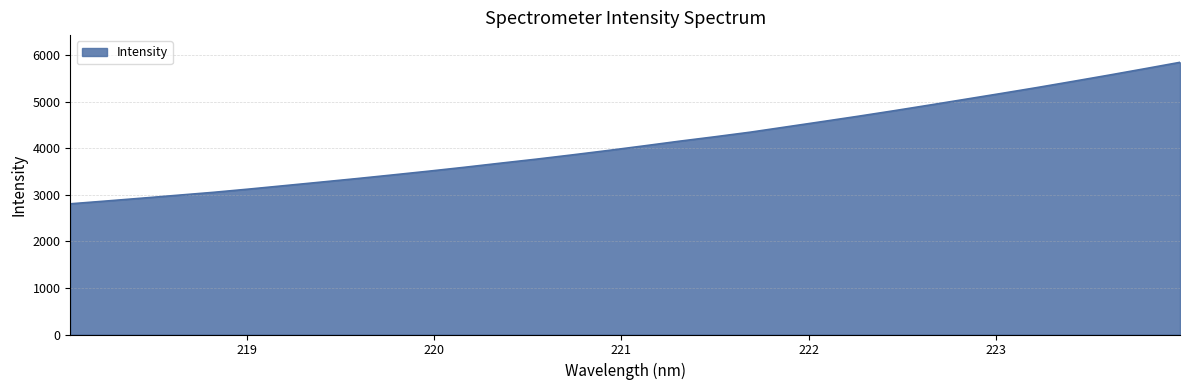

What is the minimum value shown in the chart?

2807.0